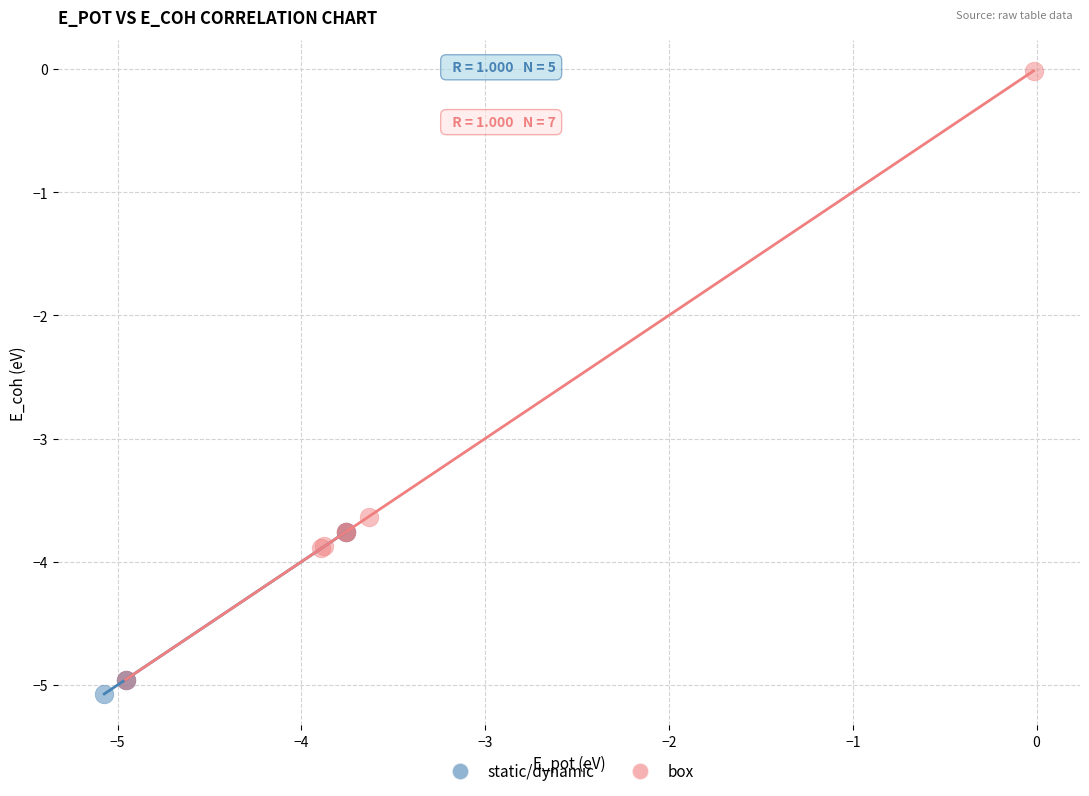

Which series has the widest spread of Y values?

box